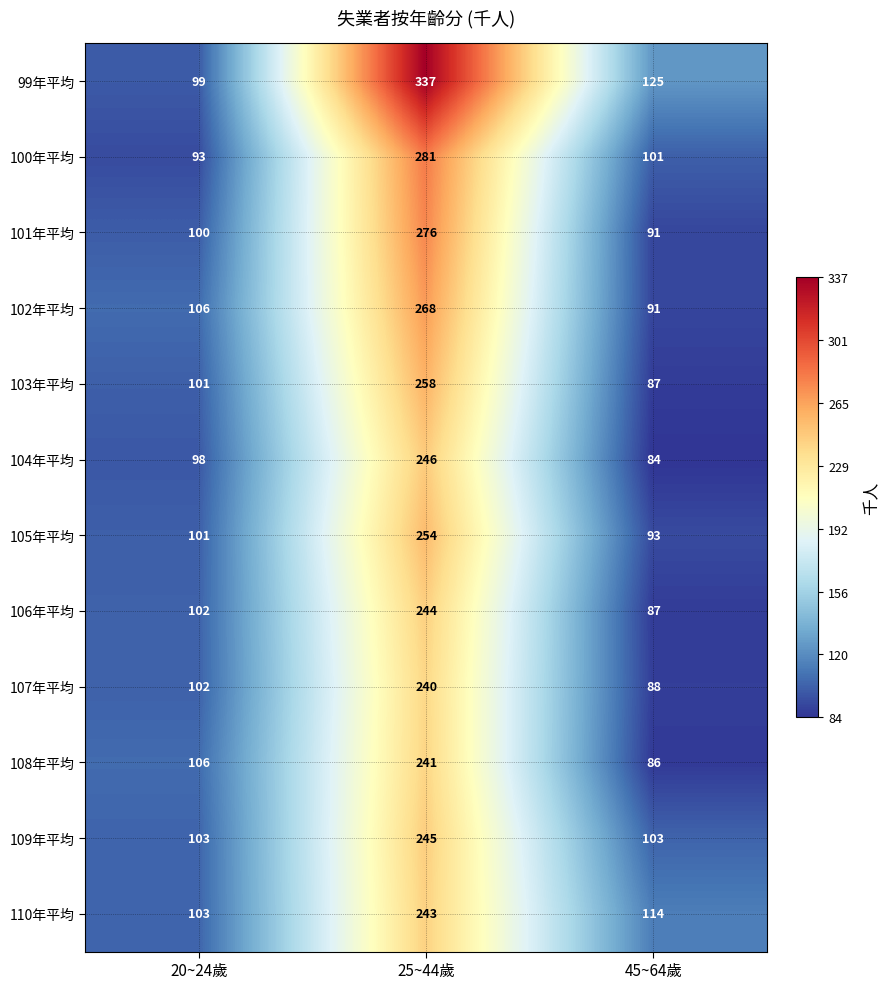

True or false: 109年平均 has a value of 381 at 25~44歲.

False